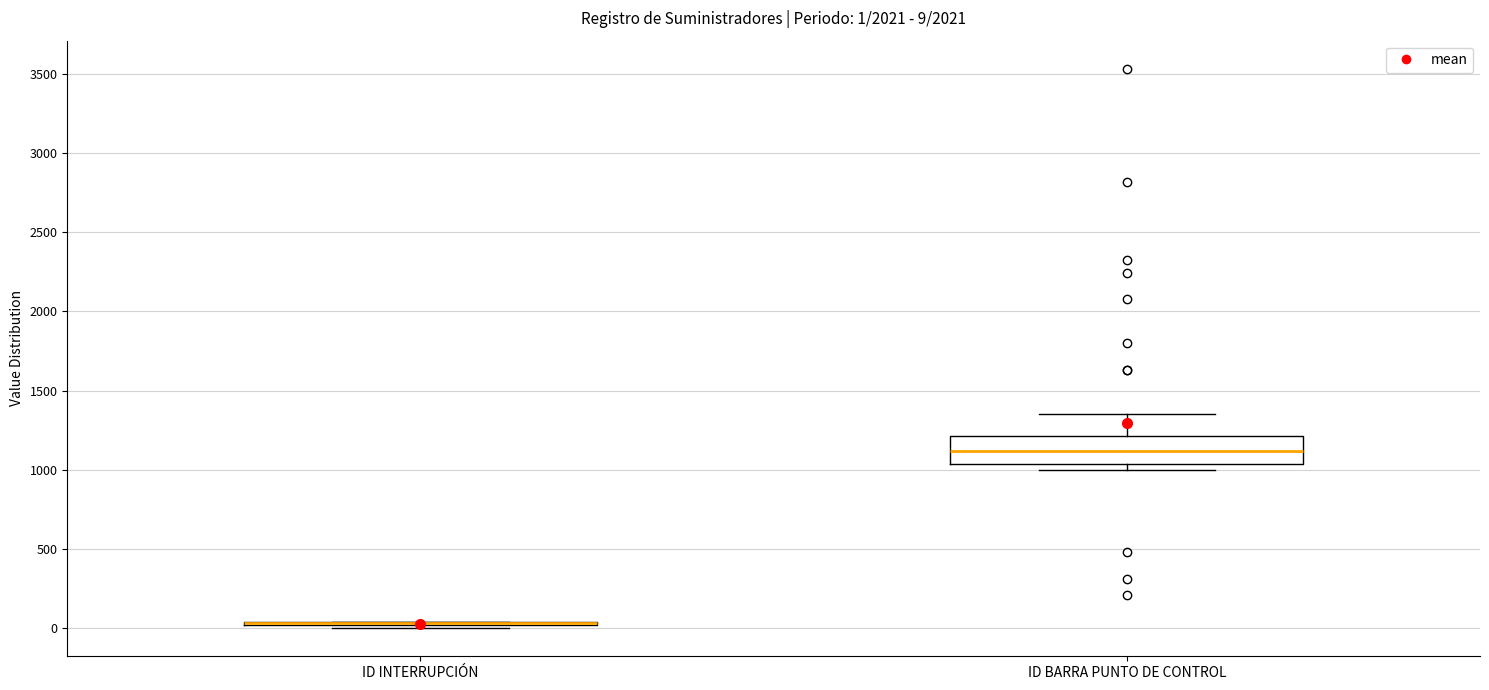

Which box is the tallest, from its lower edge to its upper edge?

ID BARRA PUNTO DE CONTROL